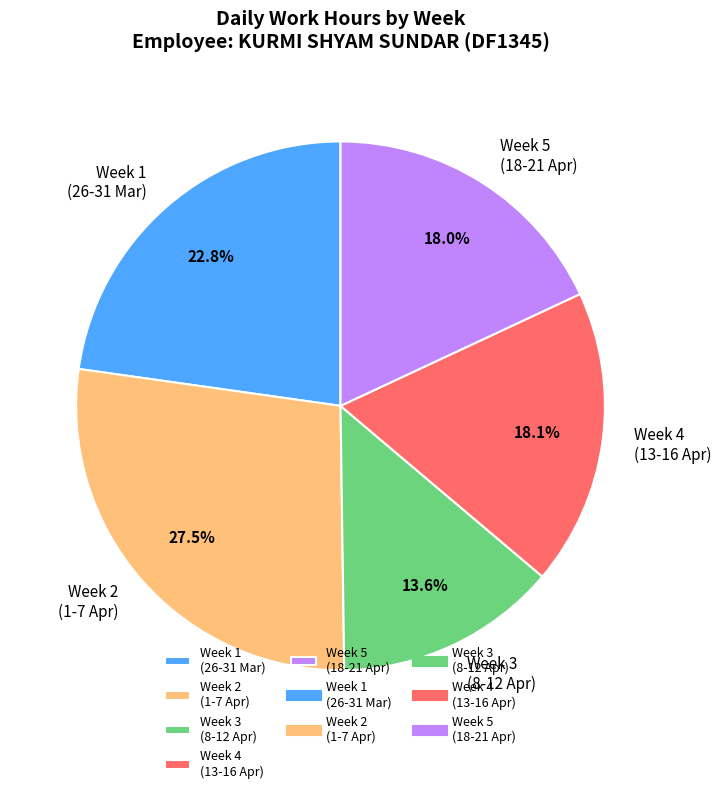

Is there any slice that represents more than half of the pie?

No